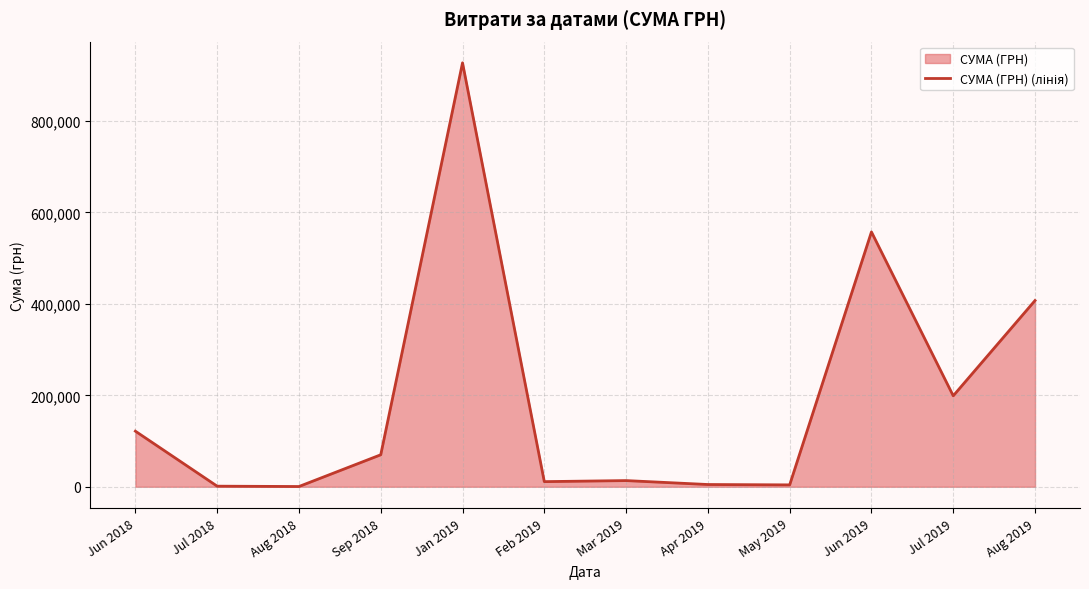

Which category has the lowest value across all series?

Aug 2018